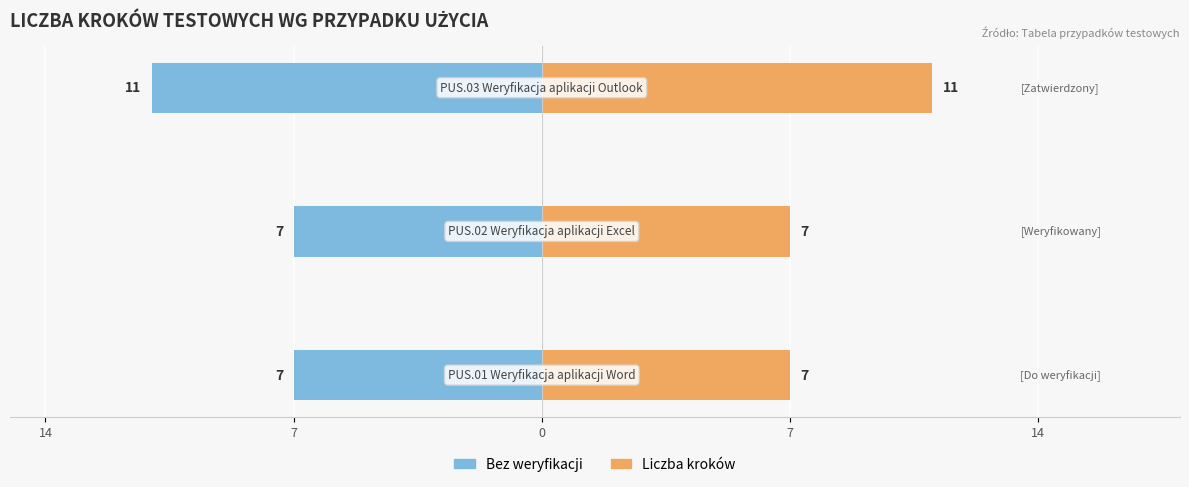

Is it true that Liczba kroków equals 7 at 7?

True